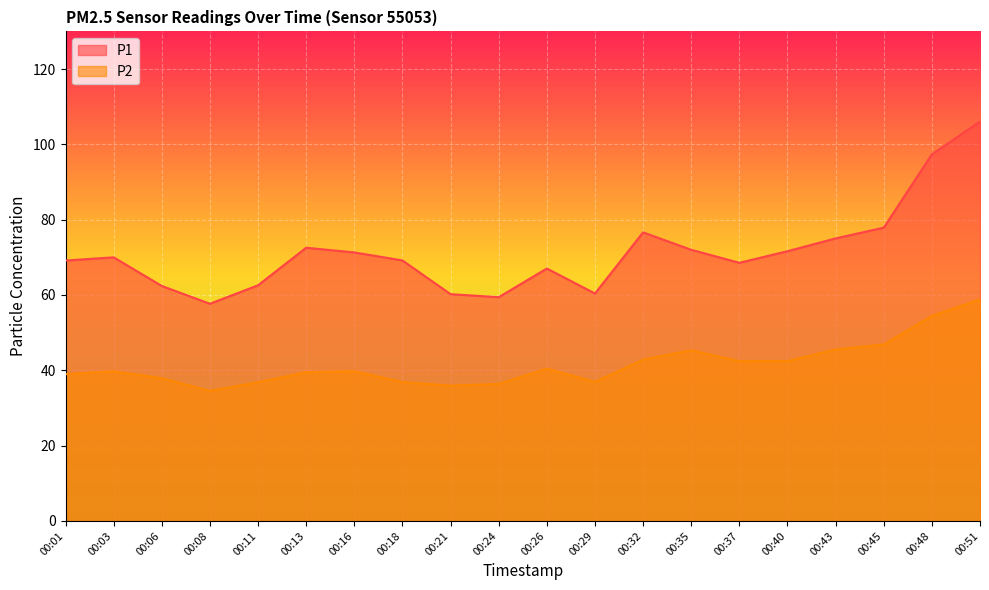

How many interior local peaks does the P1 series have?

4